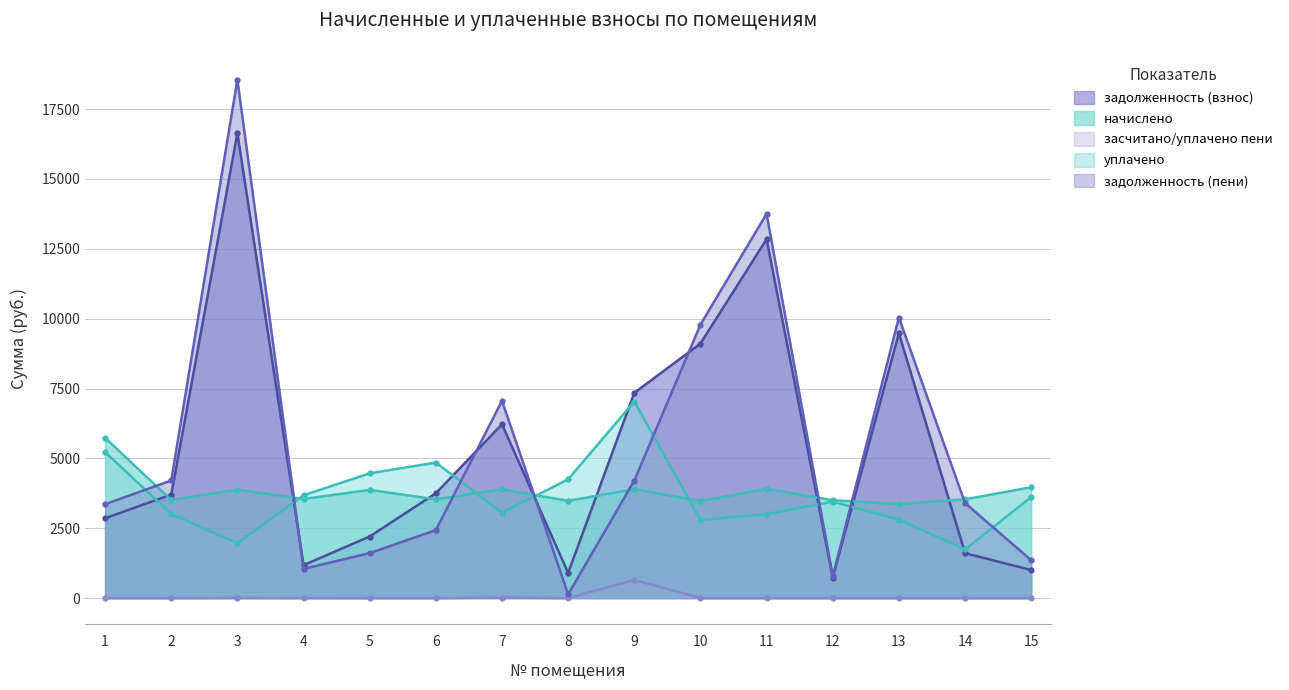

What are all the series names shown in the legend?

задолженность (взнос), начислено, засчитано/уплачено пени, уплачено, задолженность (пени)